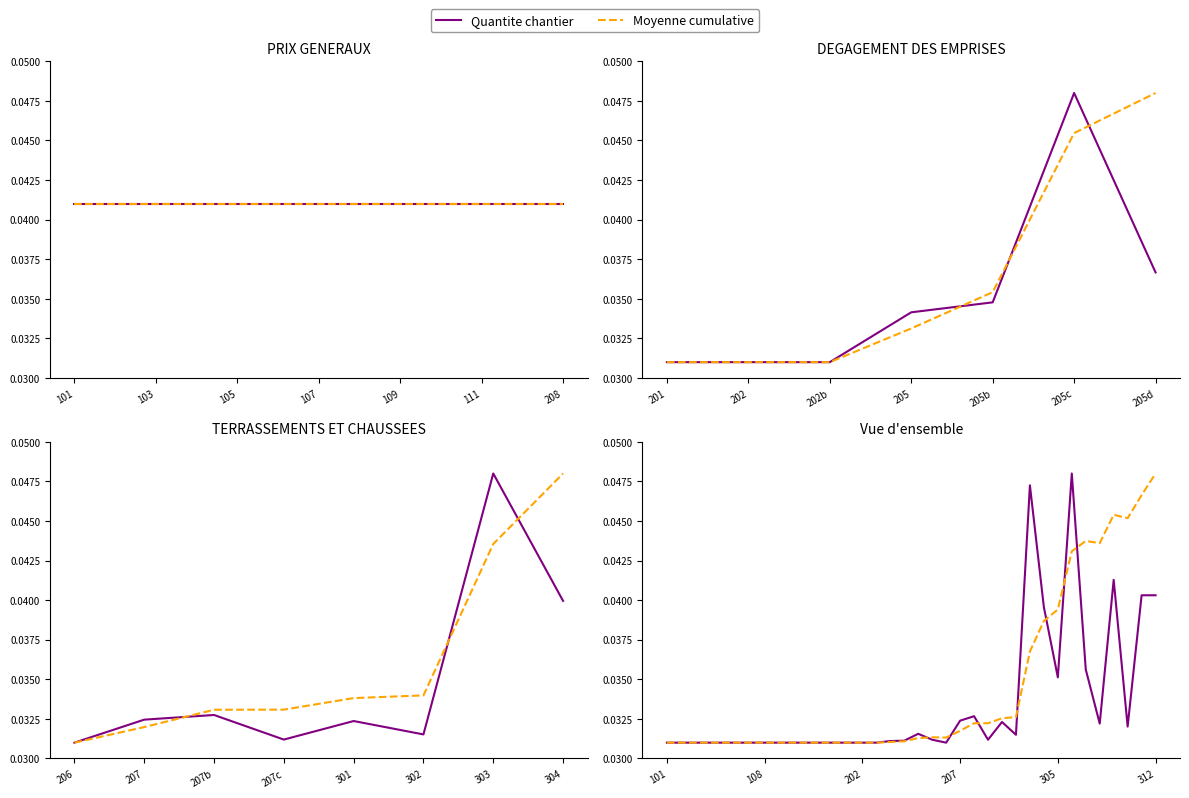

Between 28 and 31, which series saw the biggest shift?

Moyenne cumulative